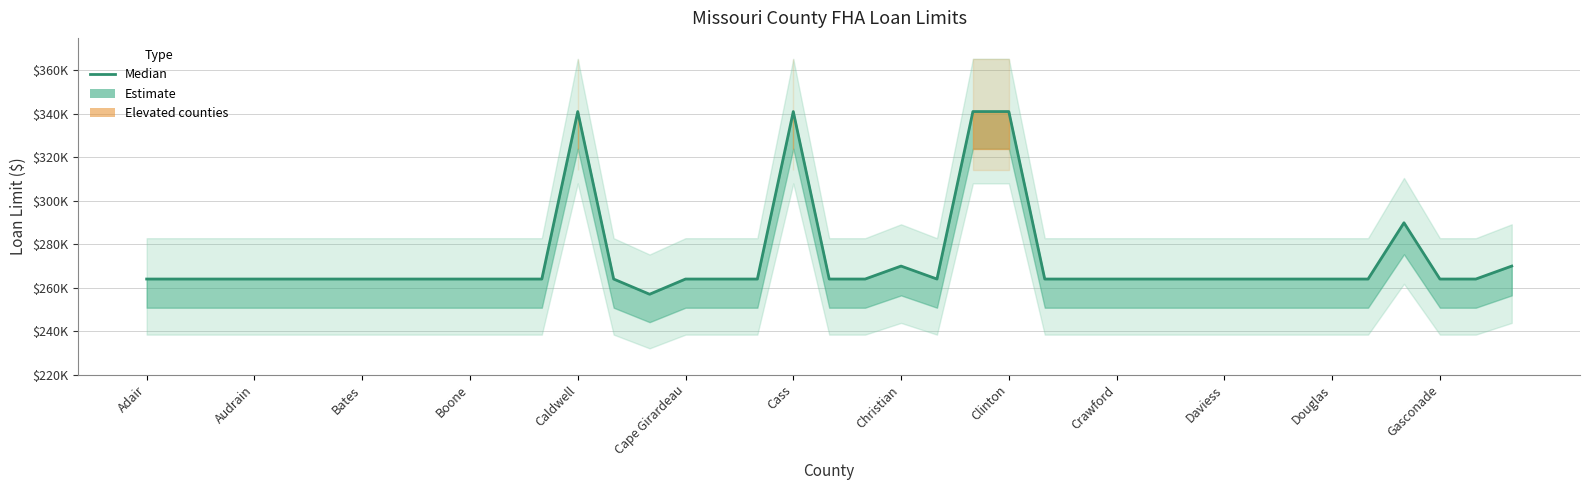

What is the ratio of the value at 32 to the value at Douglas?

1.0